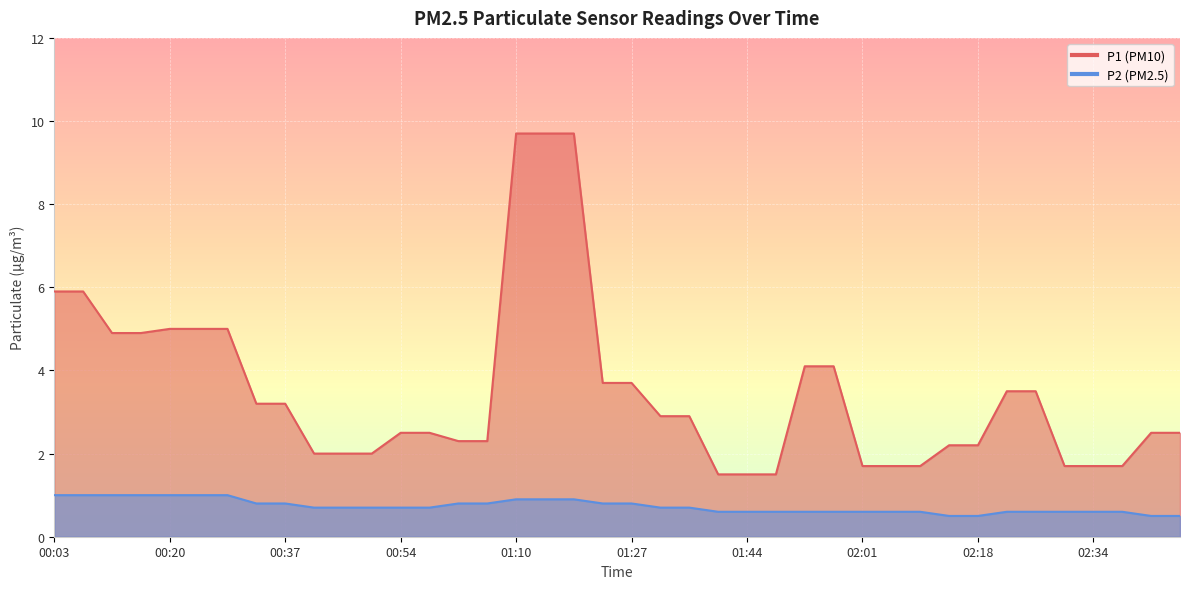

Rank the categories by P1 value from lowest to highest.

01:40, 01:44, 01:48, 02:01, 02:05, 02:09, 02:30, 02:34, 02:39, 00:41, 00:45, 00:49, 02:13, 02:18, 01:02, 01:06, 00:54, 00:58, 02:43, 02:47, 01:31, 01:36, 00:33, 00:37, 02:22, 02:26, 01:23, 01:27, 01:52, 01:57, 00:12, 00:16, 00:20, 00:24, 00:28, 00:03, 00:07, 01:10, 01:15, 01:19